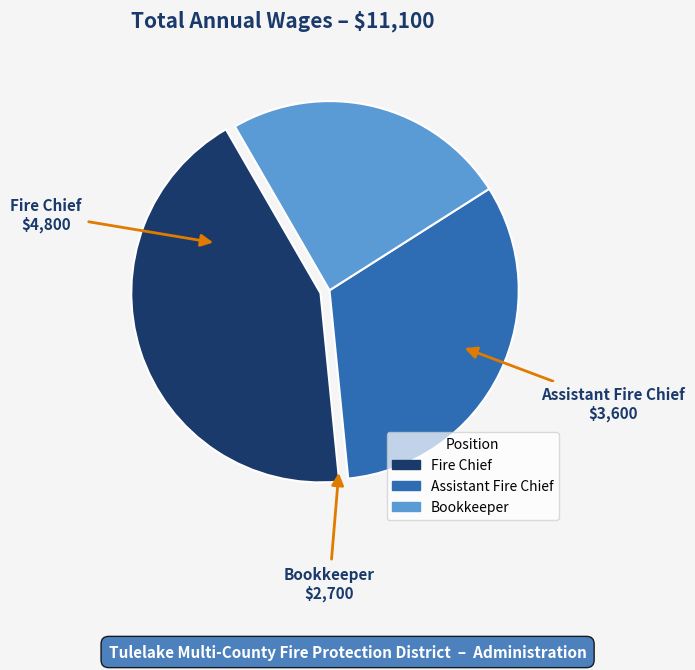

What is the ratio of the value at Assistant Fire Chief to the value at Bookkeeper?

1.3